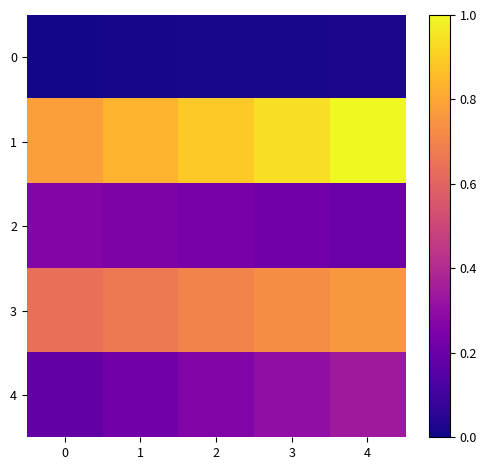

Reading left to right, what are all the values shown in this chart?

0: 0=0.0	1=0.0	2=0.0	3=0.0	4=0.0
1: 0=0.8	1=0.8	2=0.9	3=0.9	4=1.0
2: 0=0.3	1=0.3	2=0.2	3=0.2	4=0.2
3: 0=0.6	1=0.7	2=0.7	3=0.7	4=0.8
4: 0=0.2	1=0.2	2=0.3	3=0.3	4=0.3